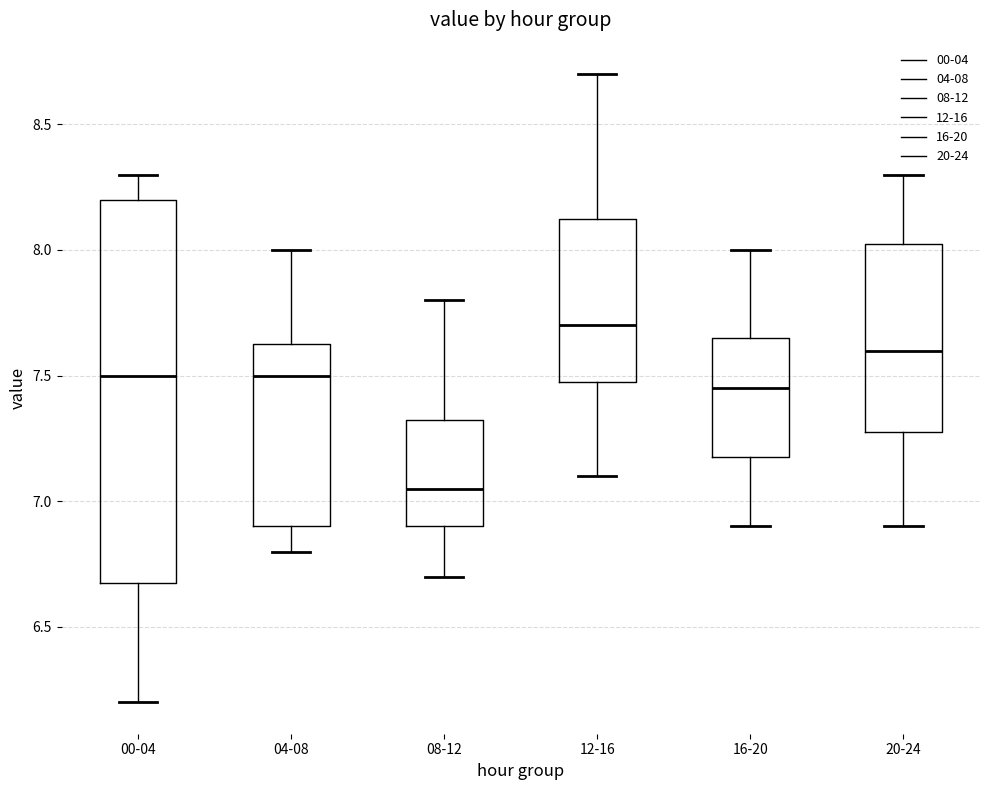

Reading left to right, transcribe this box plot: for each box, give where its median line is, the range the box spans, and where its two whiskers end, as read against the y-axis. The values are not printed on the chart, so give them approximately, as read against the axis.

00-04: median 7.50, box 6.70 to 8.20, whiskers 6.20 to 8.30
04-08: median 7.50, box 6.90 to 7.65, whiskers 6.80 to 8.00
08-12: median 7.05, box 6.90 to 7.35, whiskers 6.70 to 7.80
12-16: median 7.70, box 7.50 to 8.15, whiskers 7.10 to 8.70
16-20: median 7.45, box 7.20 to 7.65, whiskers 6.90 to 8.00
20-24: median 7.60, box 7.30 to 8.05, whiskers 6.90 to 8.30